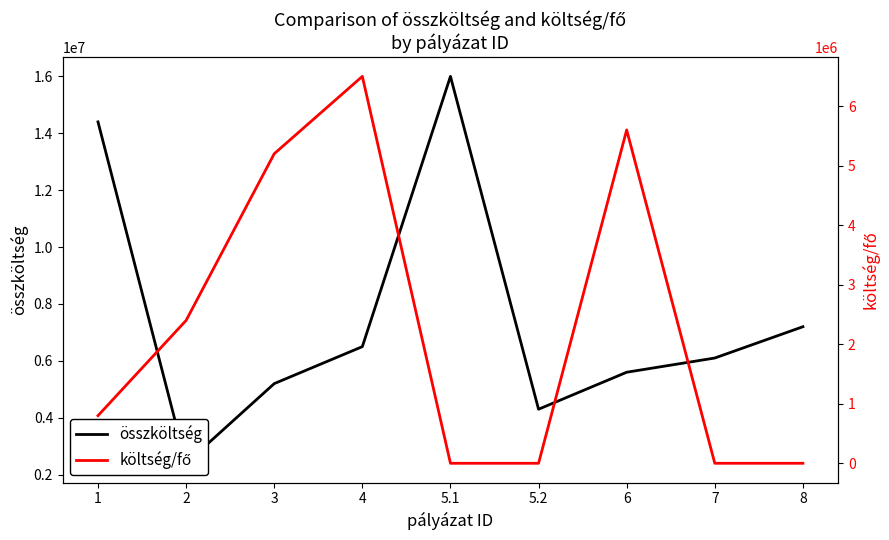

How many interior local peaks does the összköltség series have?

1